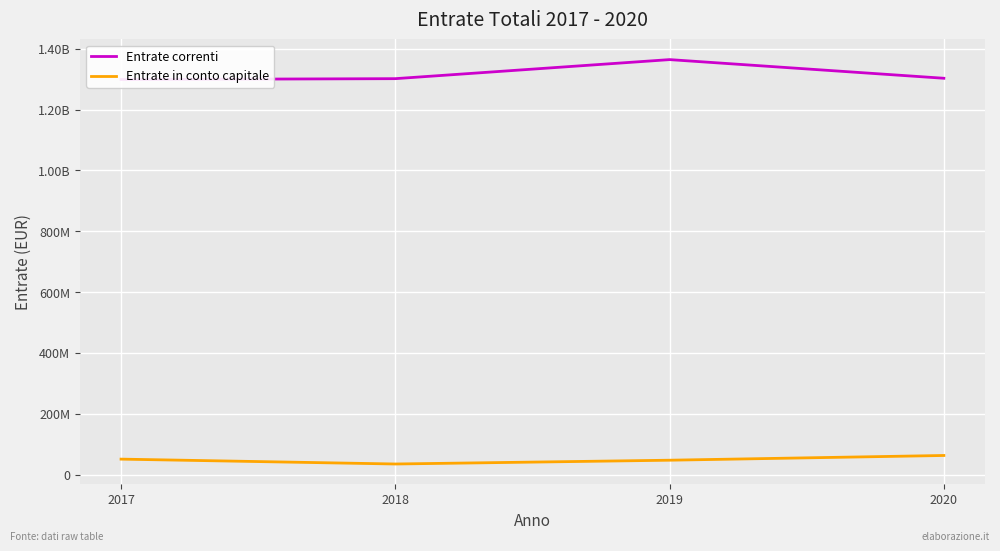

What is the difference between the maximum and second lowest values in the Entrate correnti series?

62620059.2